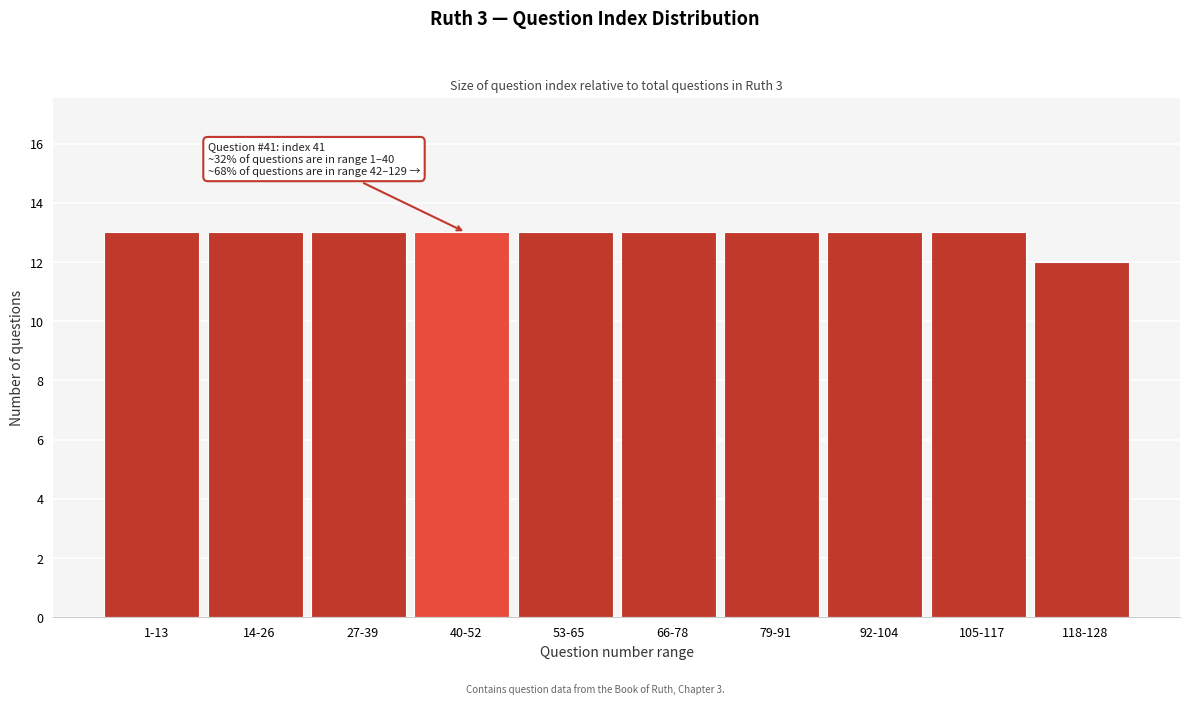

Reading right to left, extract all data points from this chart.

118-128=12	105-117=13	92-104=13	79-91=13	66-78=13	53-65=13	40-52=13	27-39=13	14-26=13	1-13=13